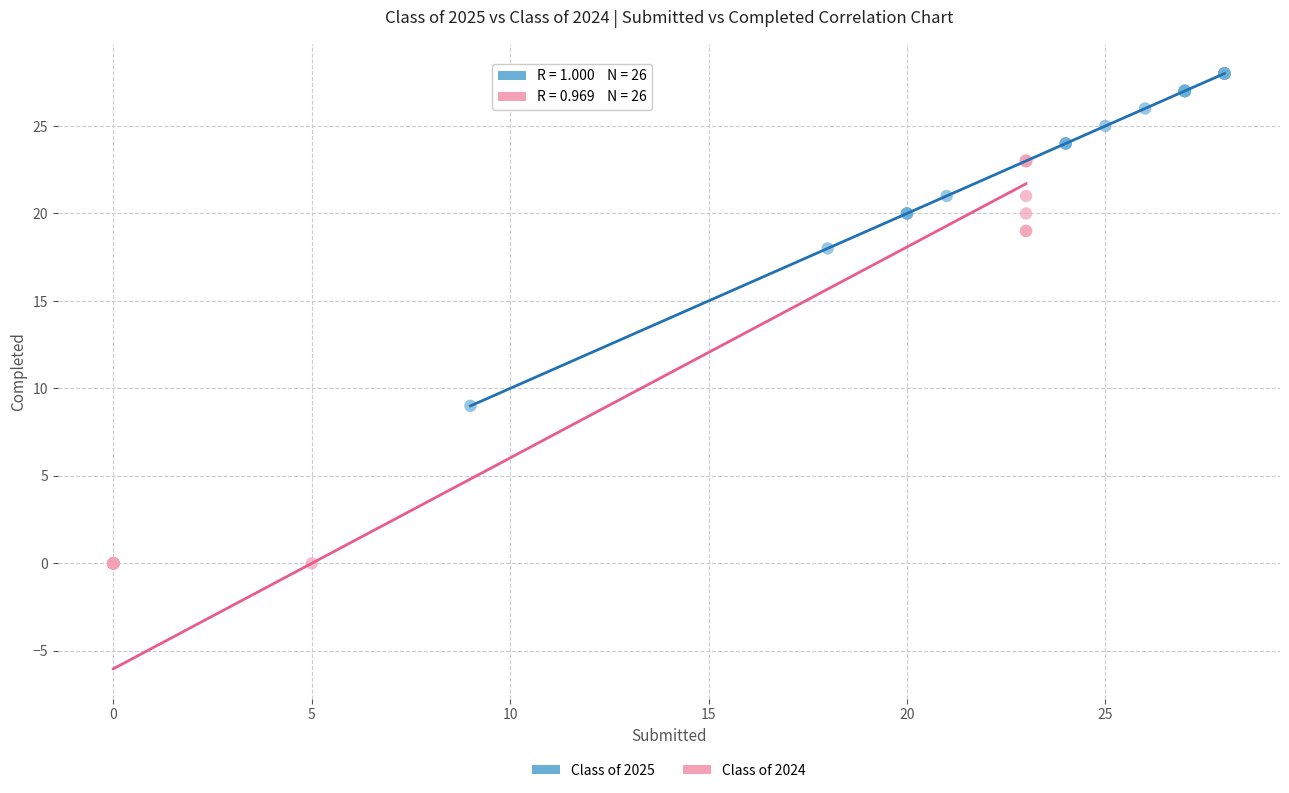

Which series reaches the minimum Y coordinate?

Class of 2024